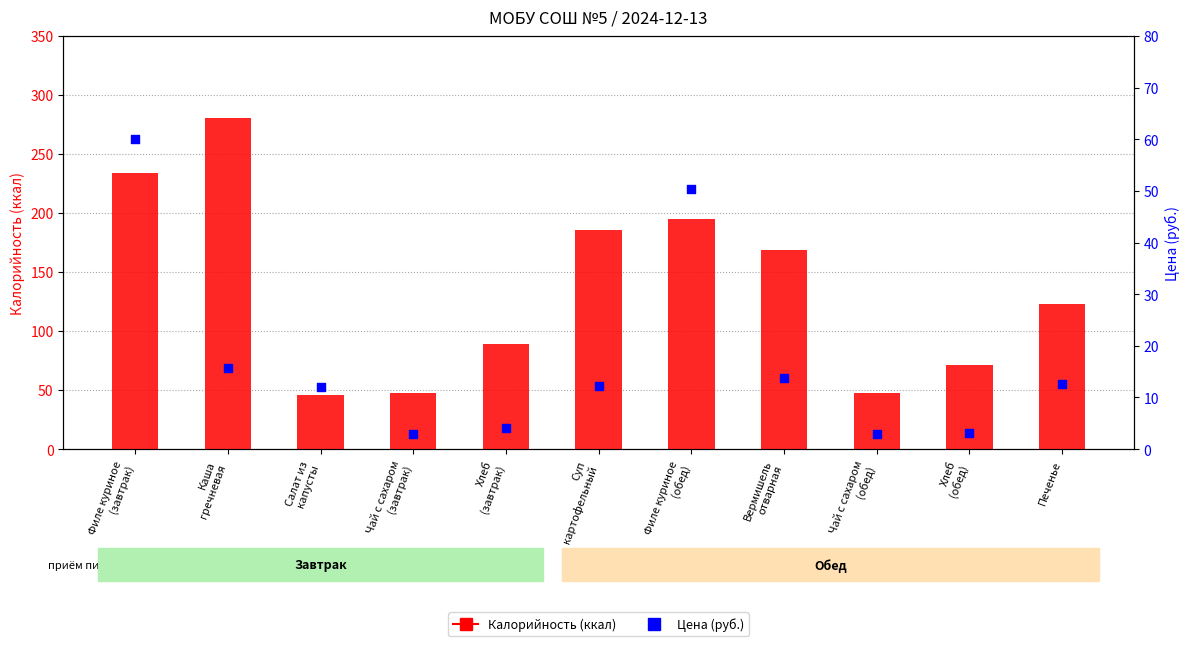

Which series has the largest Y range (max minus min)?

Калорийность (ккал)